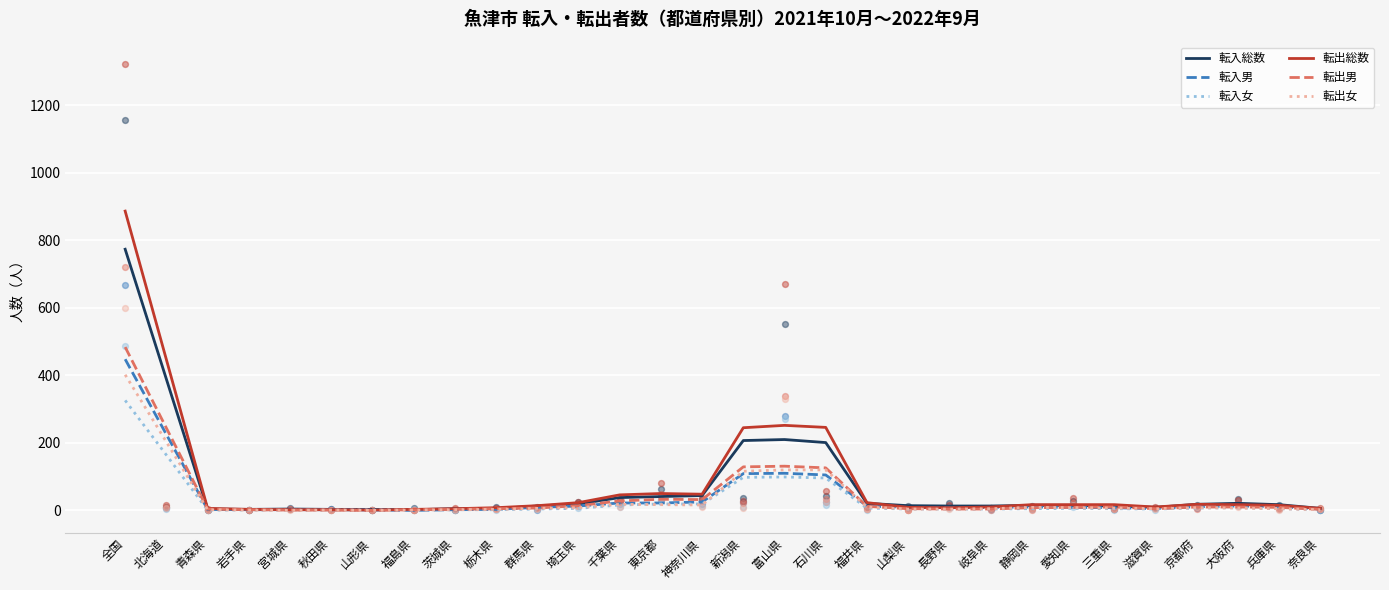

What is the total value across all series at 岐阜県?

45